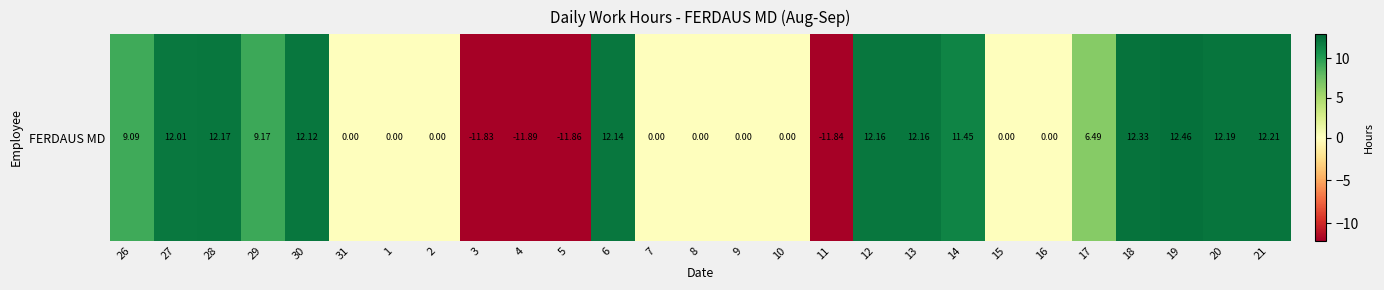

Reading left to right, what are all the values shown in this chart?

9.1	12.0	12.2	9.2	12.1	0.0	0.0	0.0	-11.8	-11.9	-11.9	12.1	0.0	0.0	0.0	0.0	-11.8	12.2	12.2	11.4	0.0	0.0	6.5	12.3	12.5	12.2	12.2